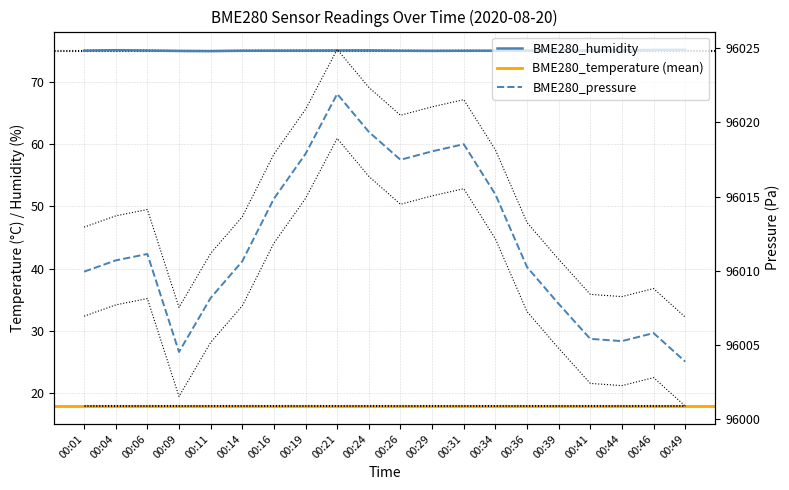

At which category is the sum across all series the highest?

00:21